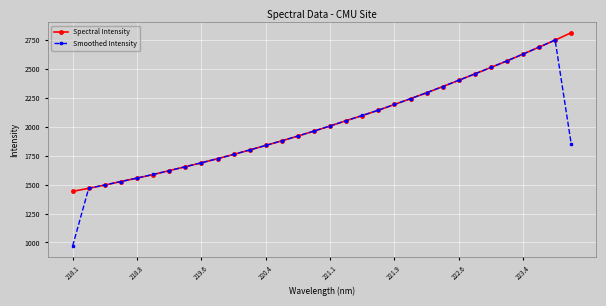

True or false: Smoothed Intensity has more than 0 points higher than both neighbors.

True